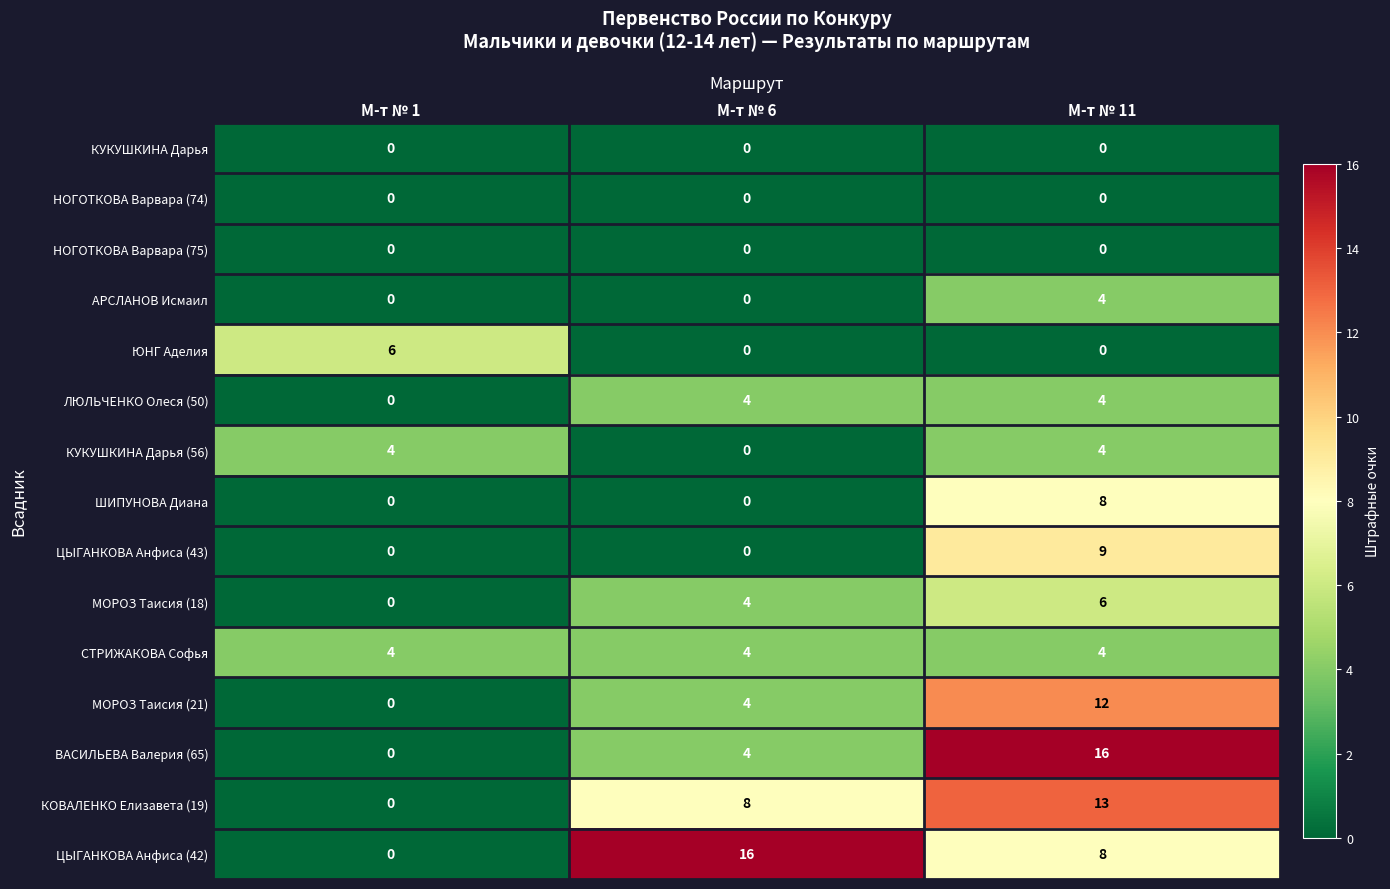

How many distinct data groups are displayed?

15